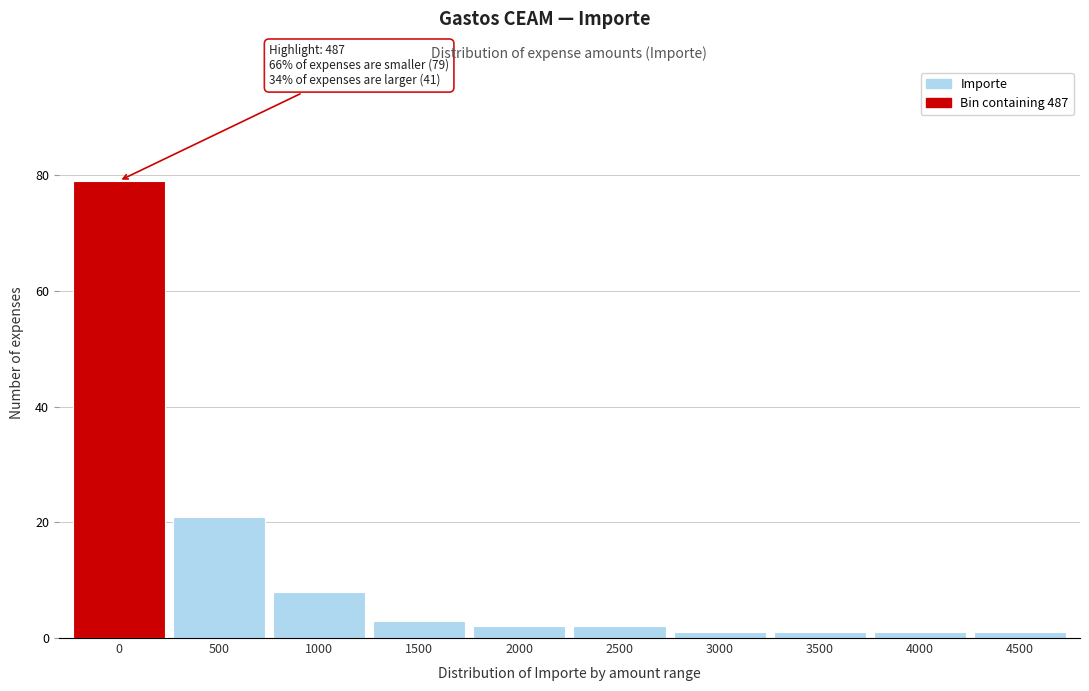

Reading left to right, list all the values displayed in this chart.

79	21	8	3	2	2	1	1	1	1